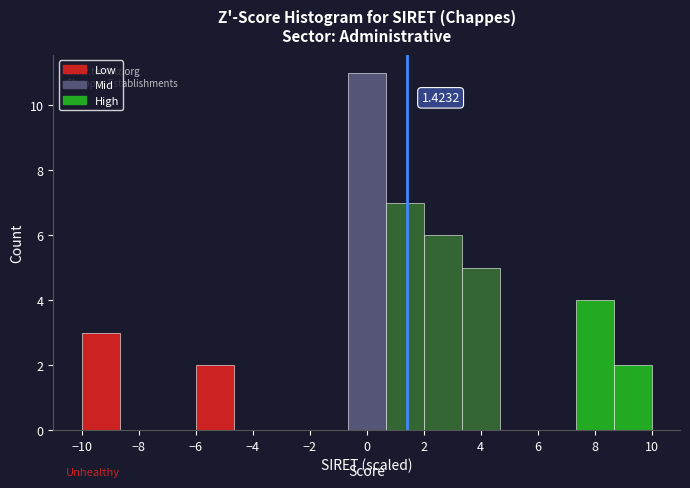

Which range on the x-axis has the tallest bar?

-0.6 to 0.6